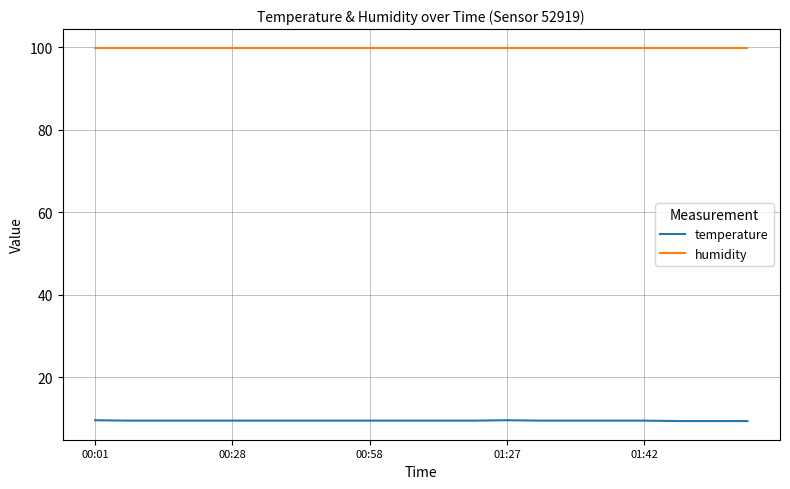

Count the number of data series in this chart.

2